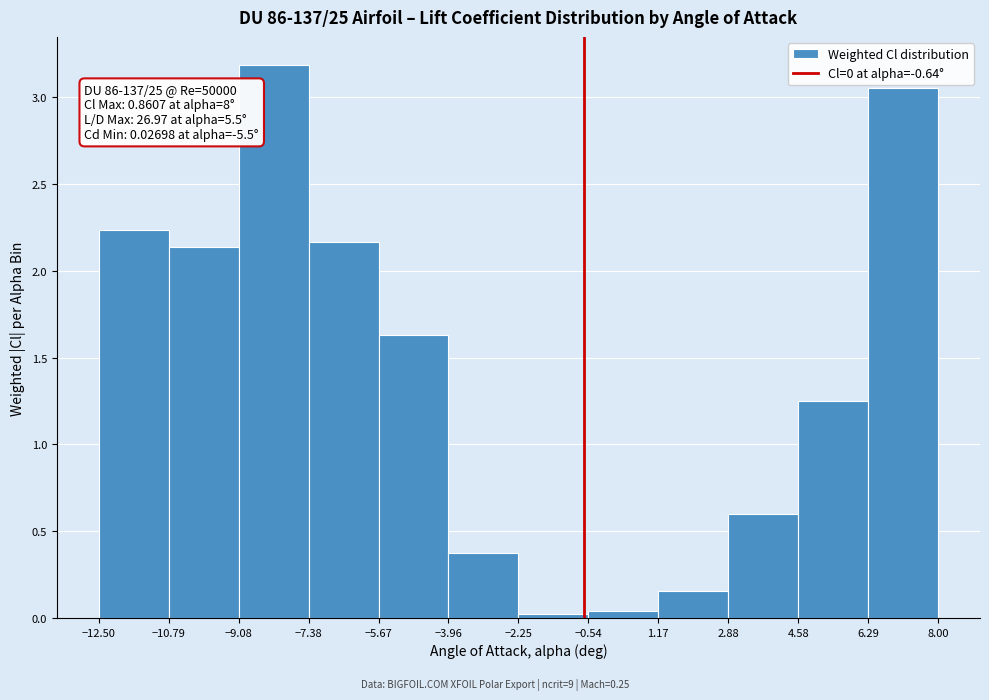

Which range on the x-axis has the tallest bar?

-9.08 to -7.38